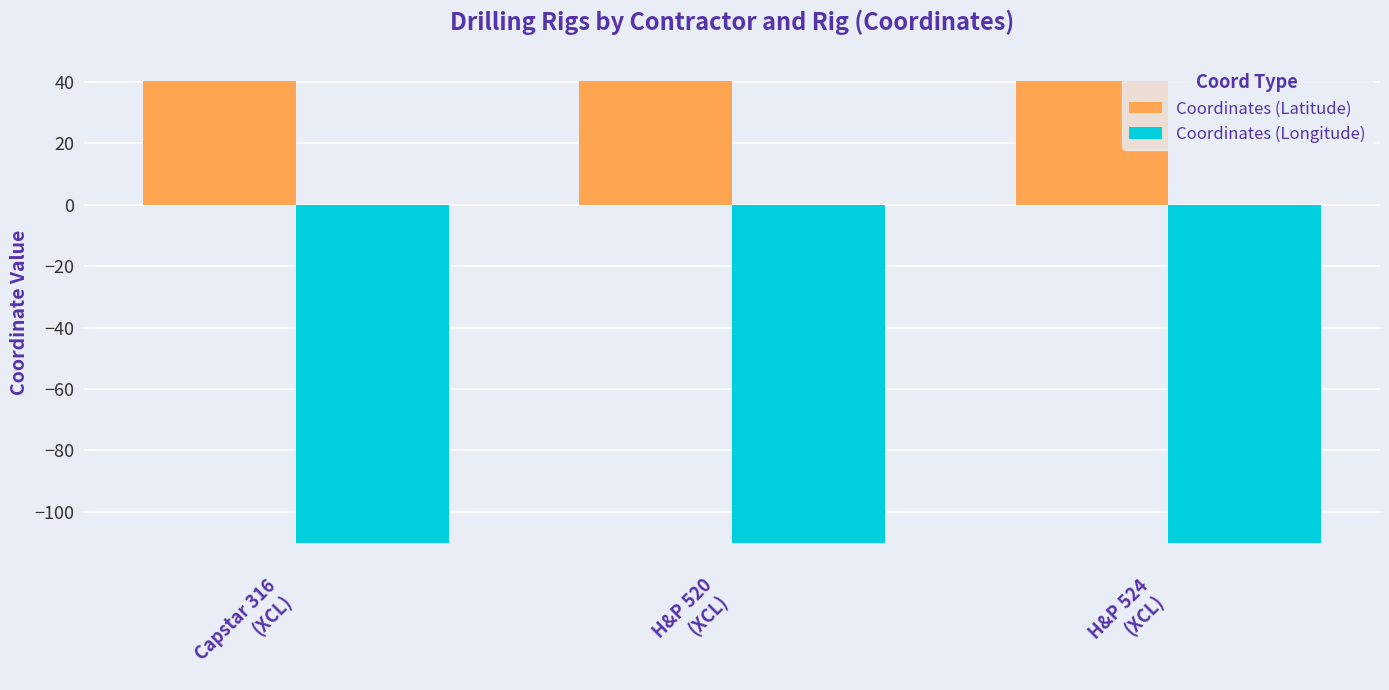

Rank the series by their maximum value, from highest to lowest.

Coordinates (Latitude), Coordinates (Longitude)